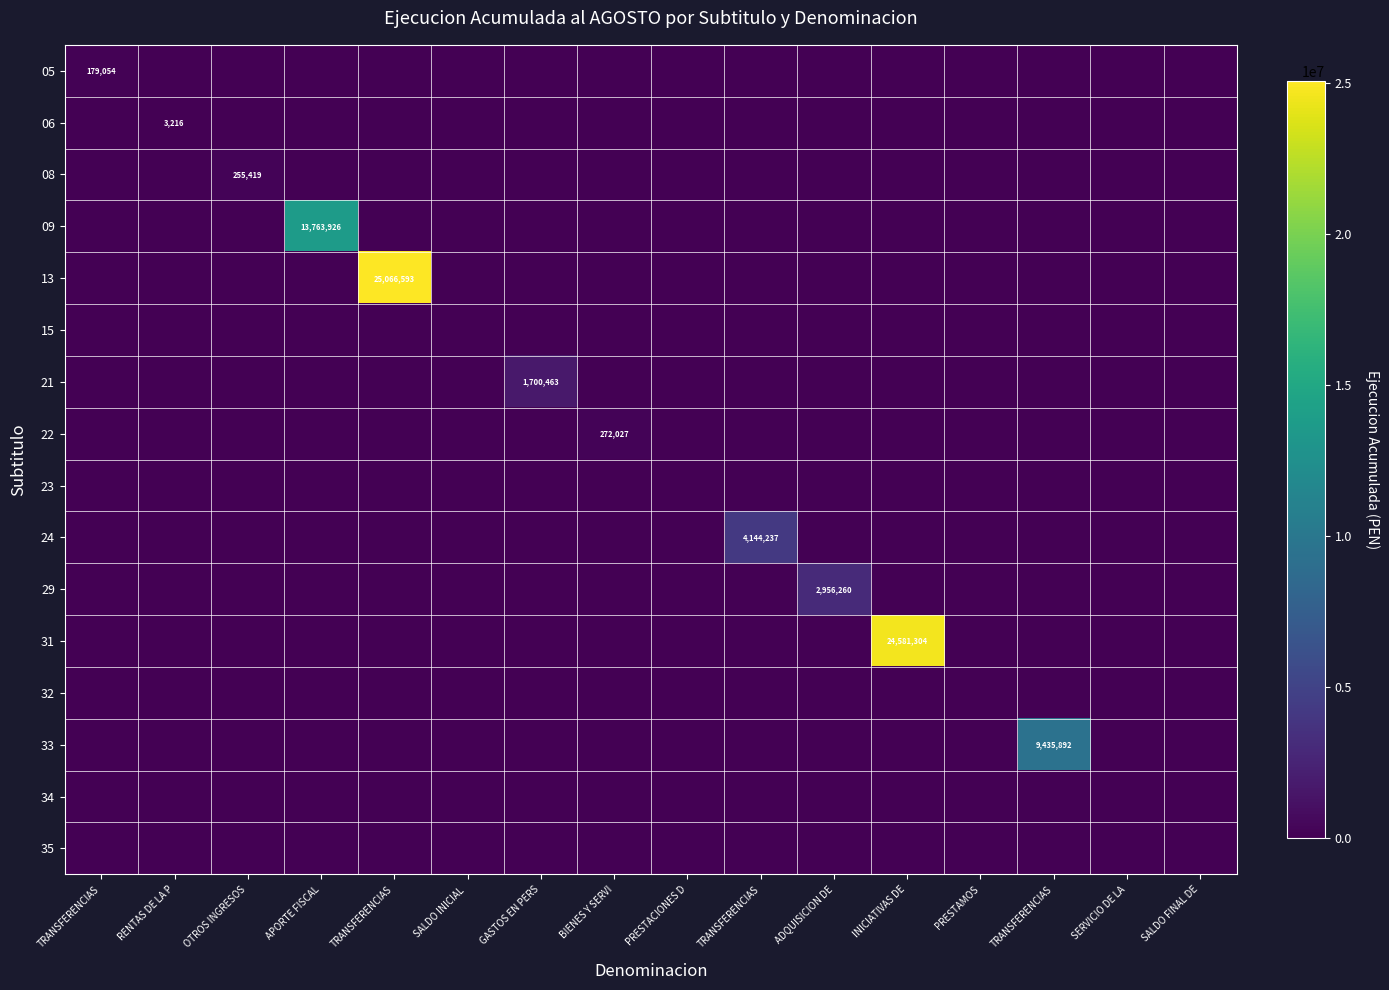

How many data points in 24 are above 0?

1